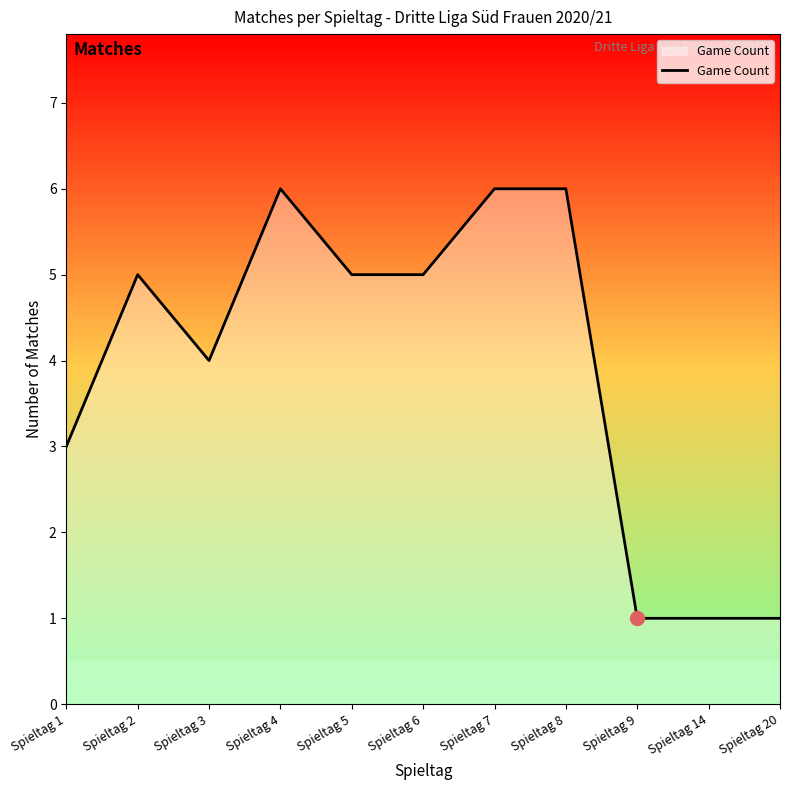

The value at Spieltag 9 is 1. True or false?

True